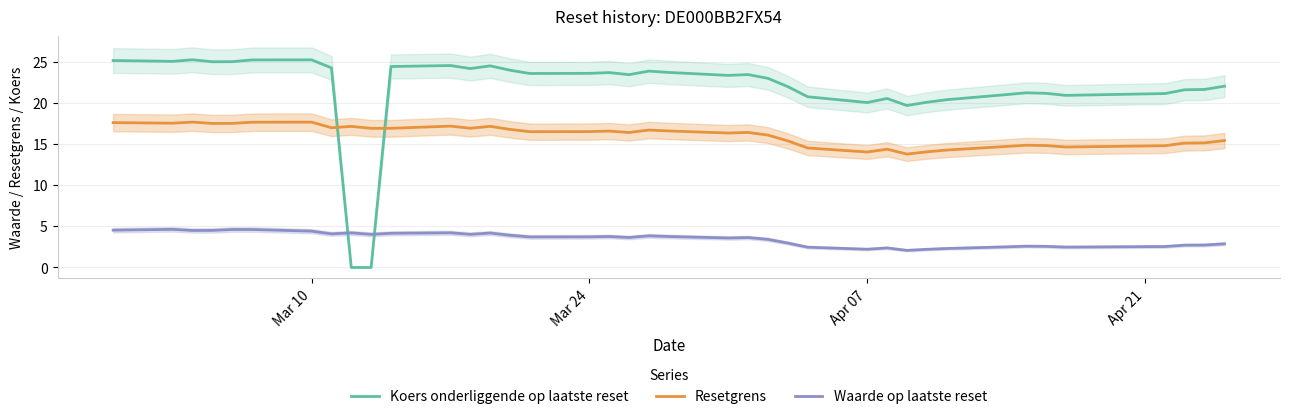

True or false: Waarde op laatste reset and Koers onderliggende op laatste reset intersect in this chart.

True